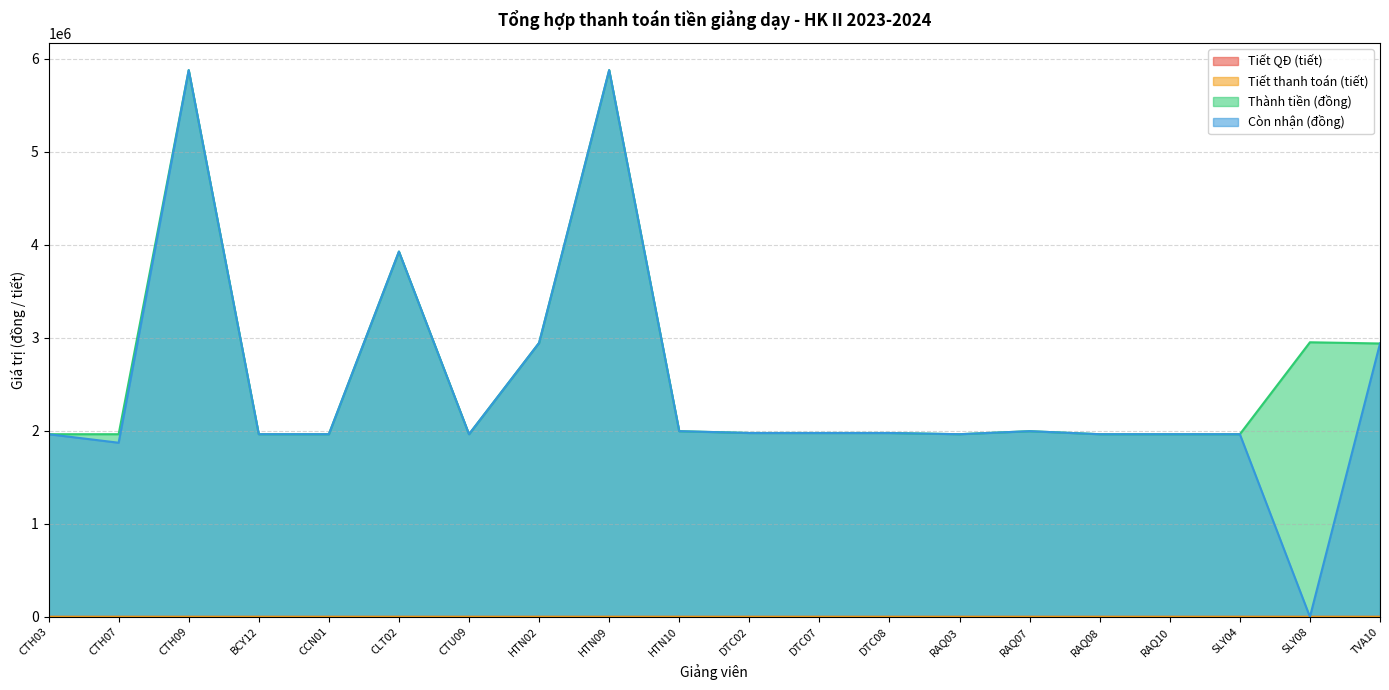

The value of Thành tiền (đồng) at RAQ03 is 1963000.0. True or false?

True